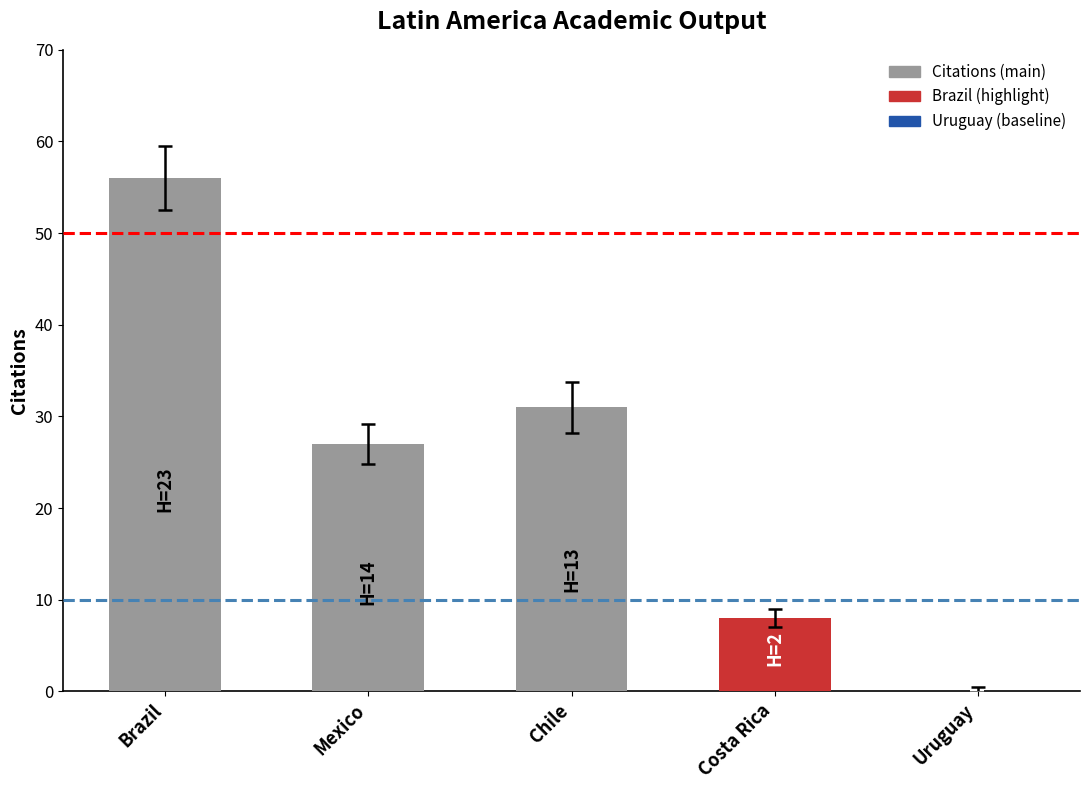

At which label is the value closest to 28?

Mexico